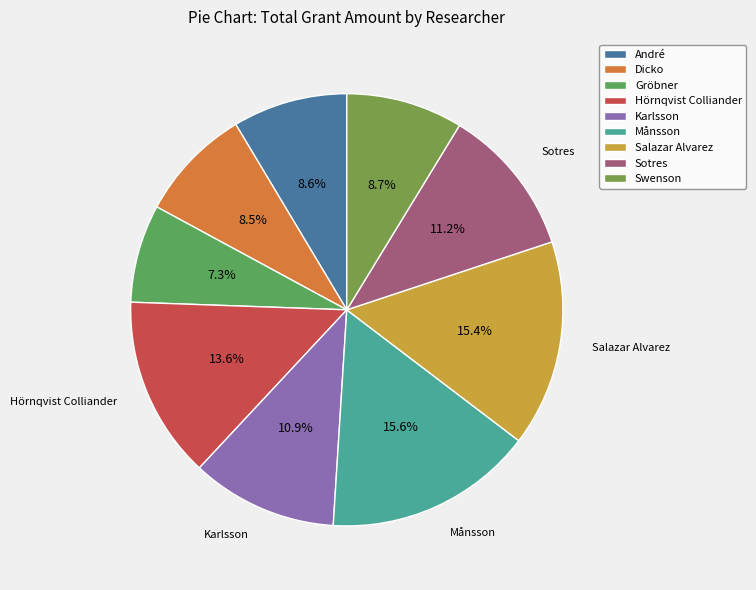

Which slice is the largest?

Månsson